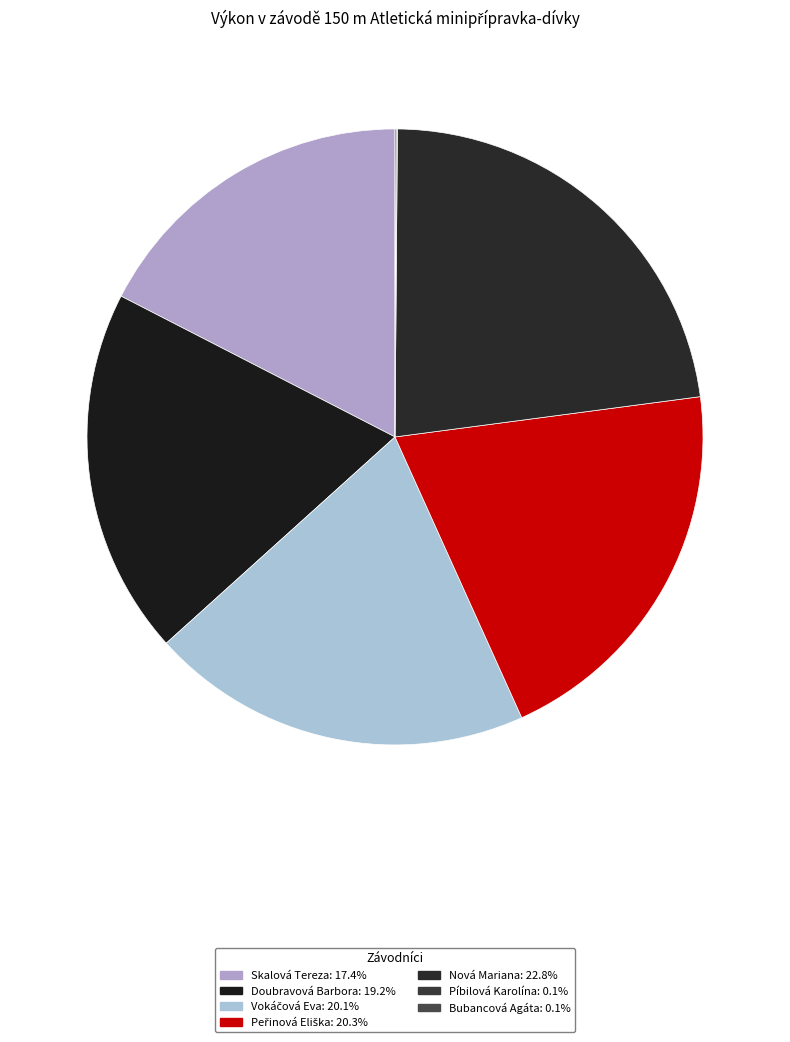

Combined, what portion of the pie is Vokáčová Eva and Skalová Tereza?

37.5%